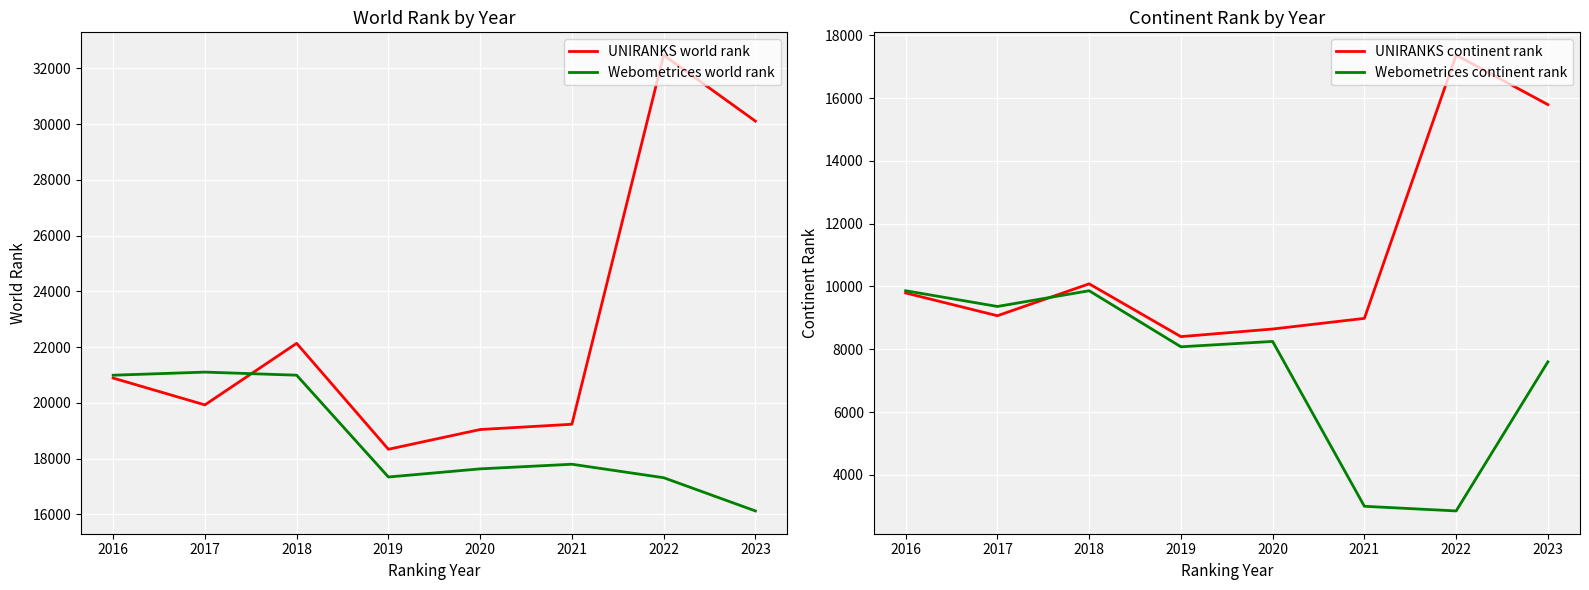

What is the difference between the maximum and minimum values in the Webometrices world rank series?

4980